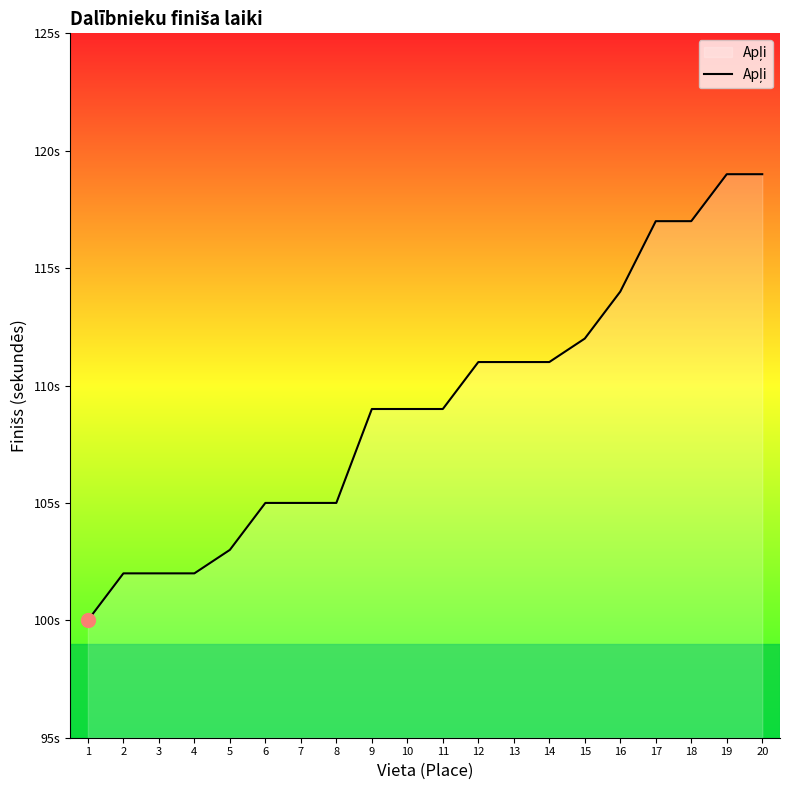

Is this an area chart (filled region under the line)?

Yes